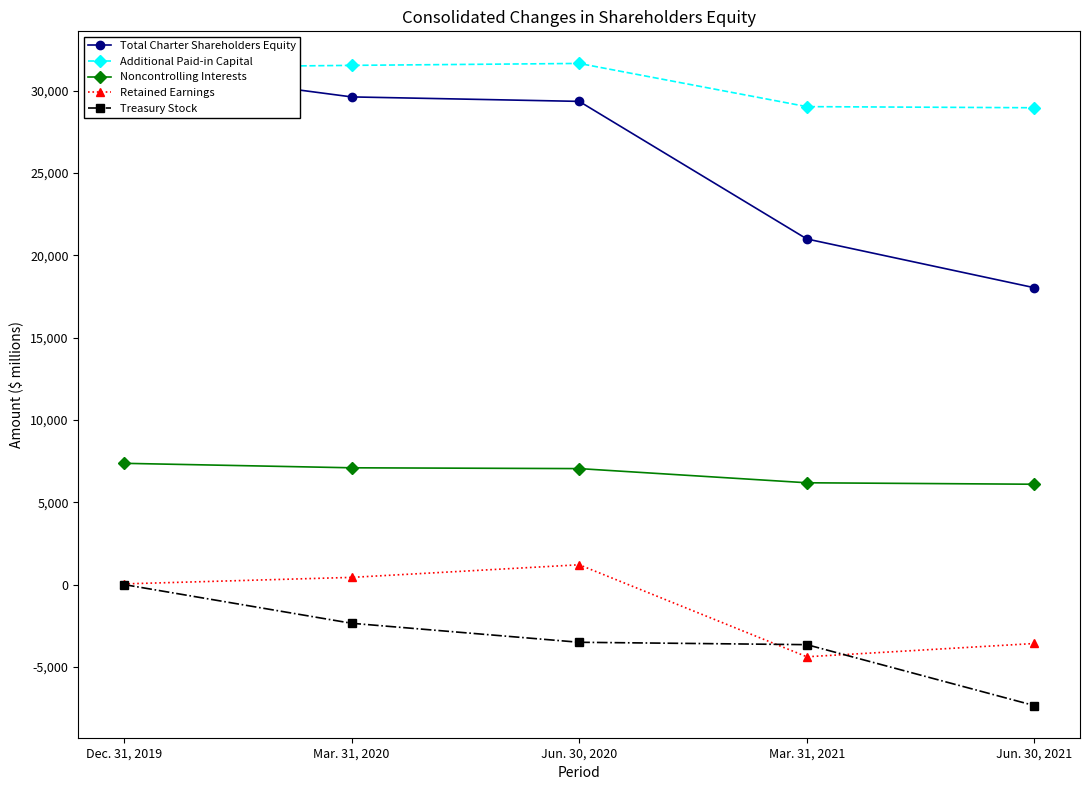

At which label does Additional Paid-in Capital first exceed 31405?

Mar. 31, 2020